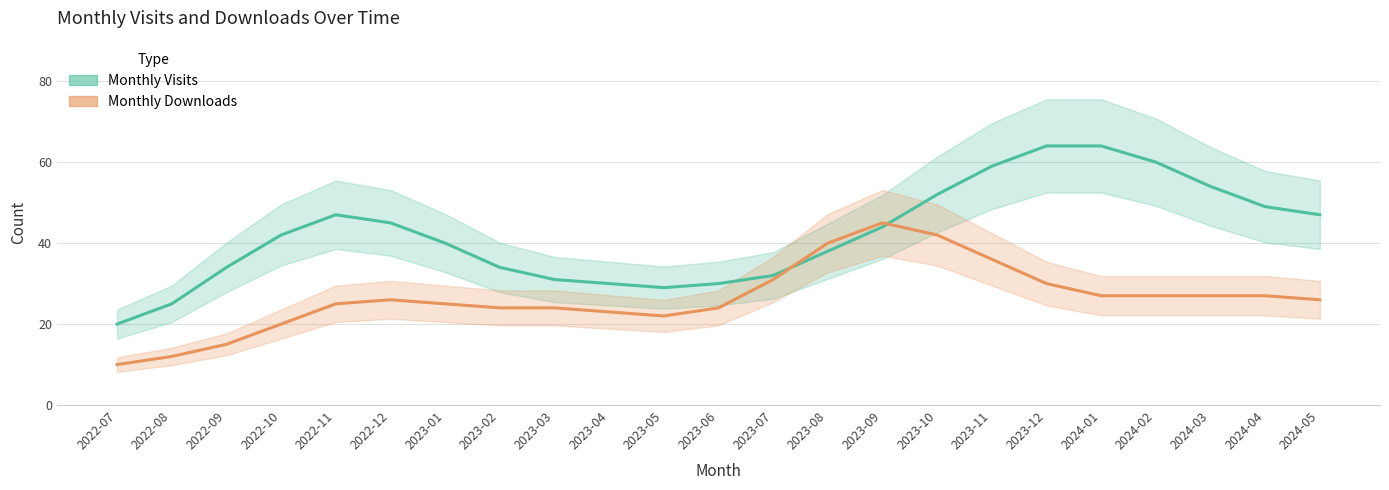

List the series in order of their peak value, highest first.

Monthly Visits, Monthly Downloads